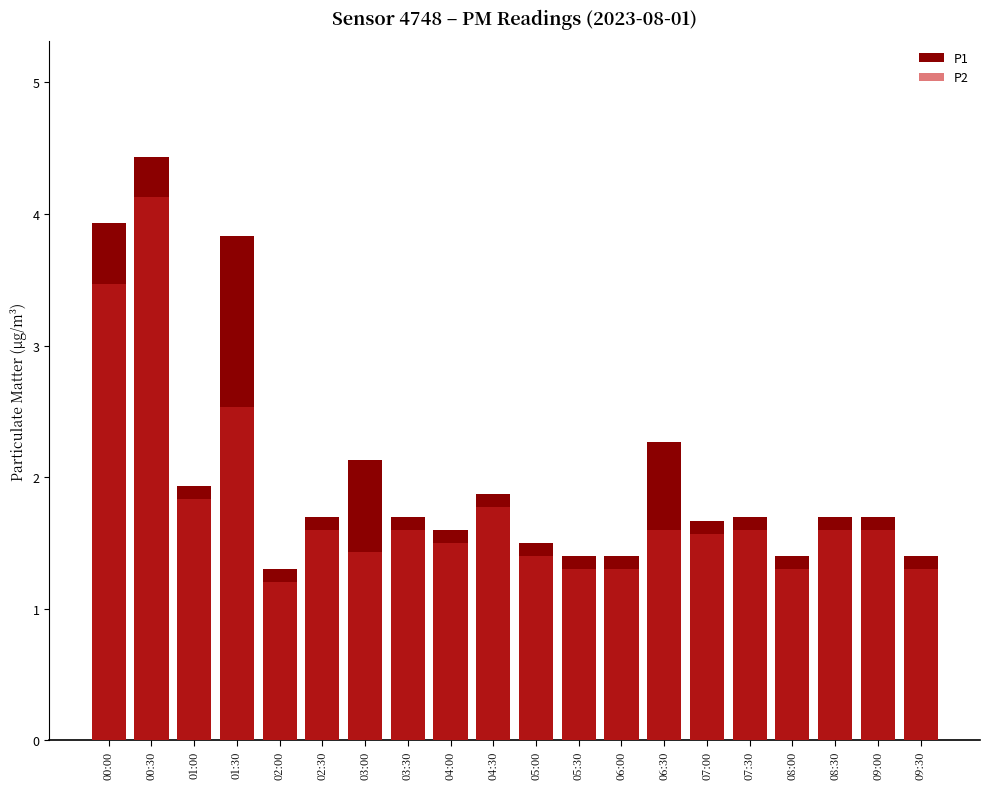

At which category is the sum across all series the highest?

00:30